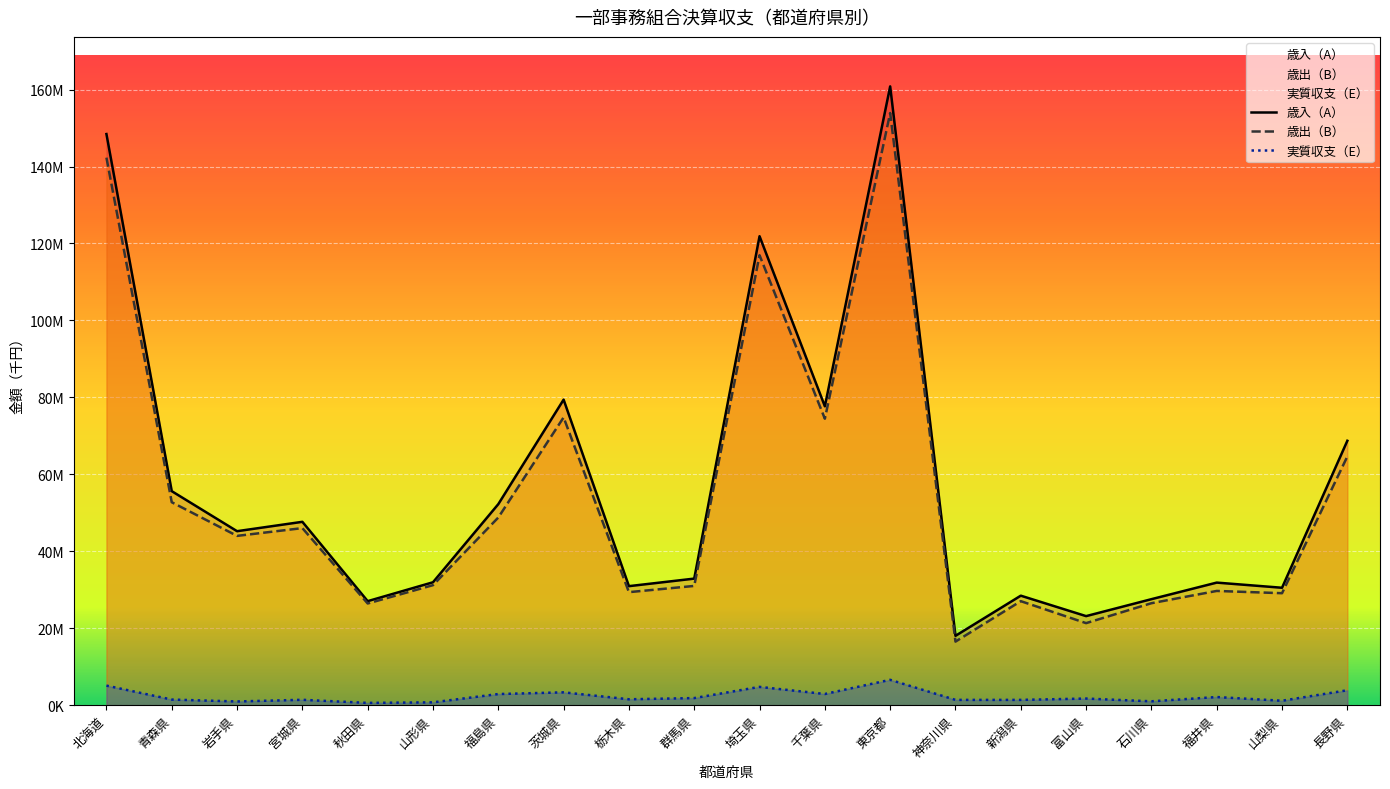

What is the label of the 4th point from the right?

石川県